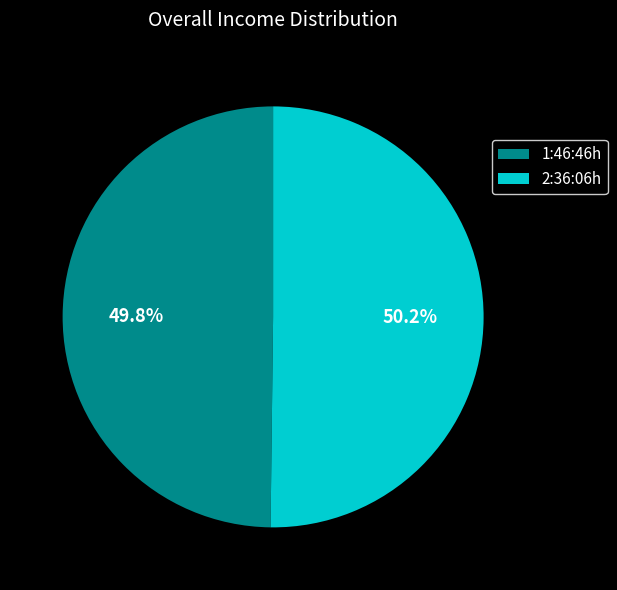

Is it true that 2:36:06h is 36% of the pie?

False